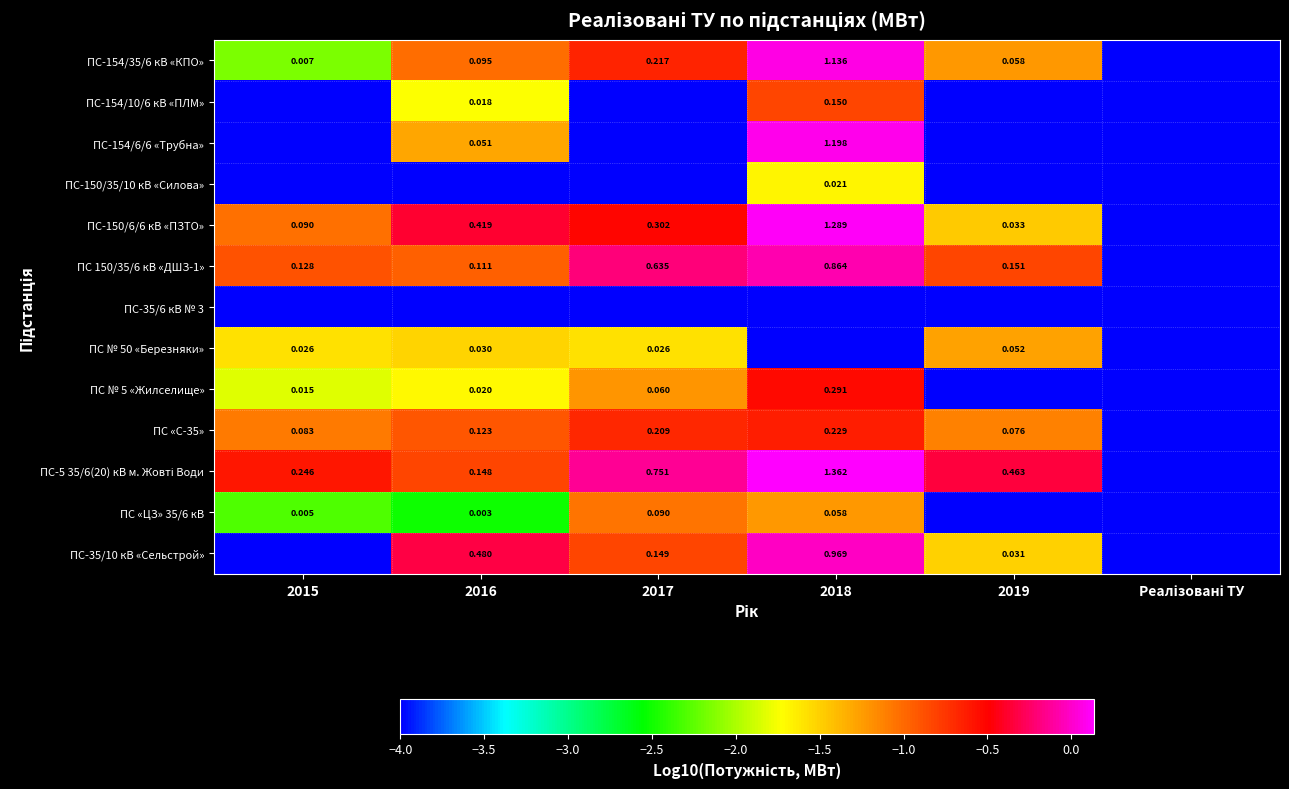

At which label does ПС № 5 «Жилселище» reach its peak?

2018